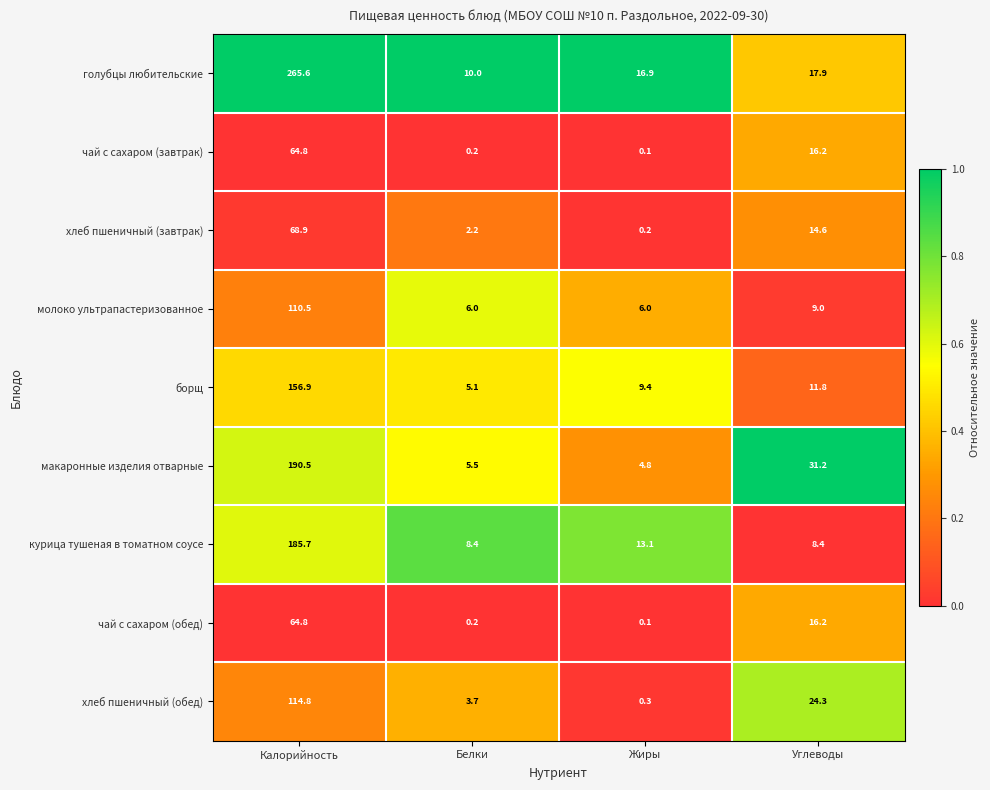

Count the number of categories in the chart.

4